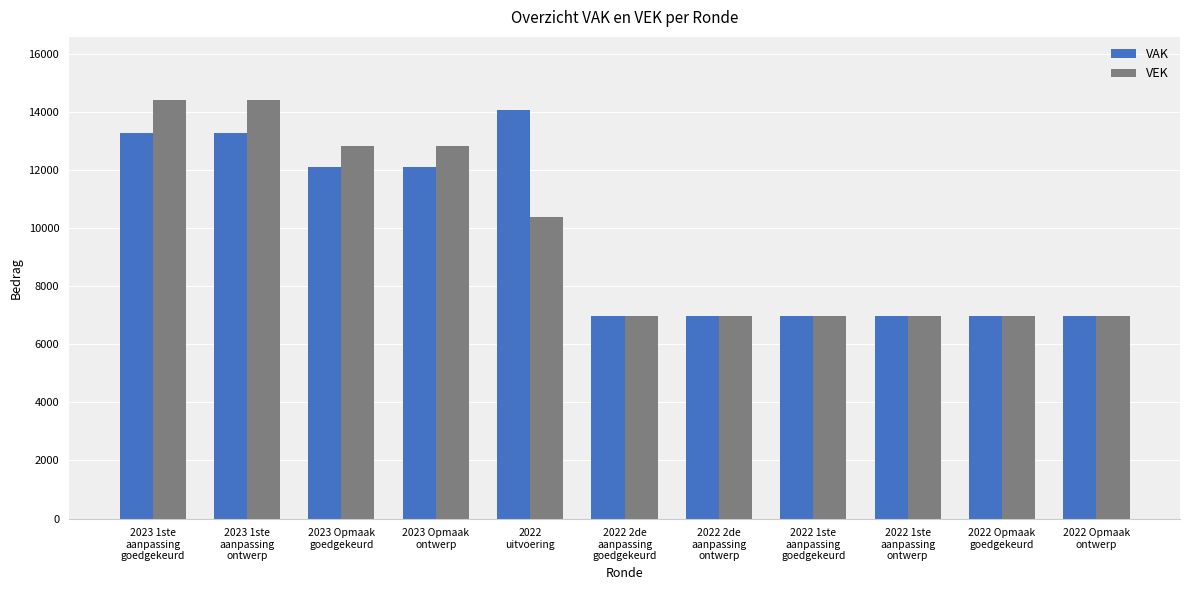

What is the difference between the maximum and minimum values in the VEK series?

7458